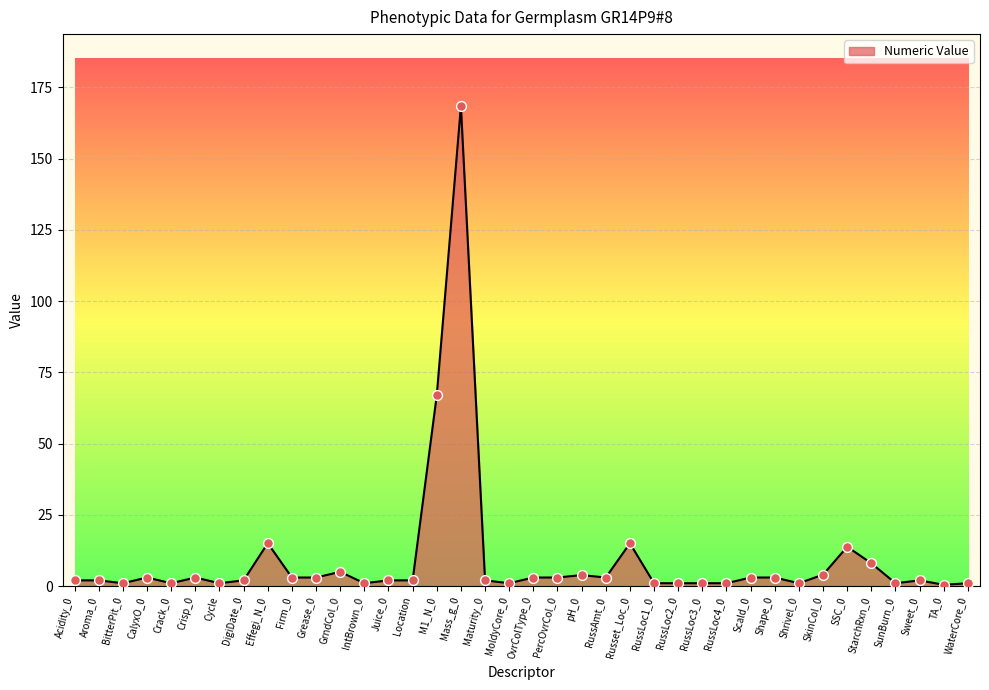

Which has a higher value, pH_0 or DigiDate_0?

pH_0